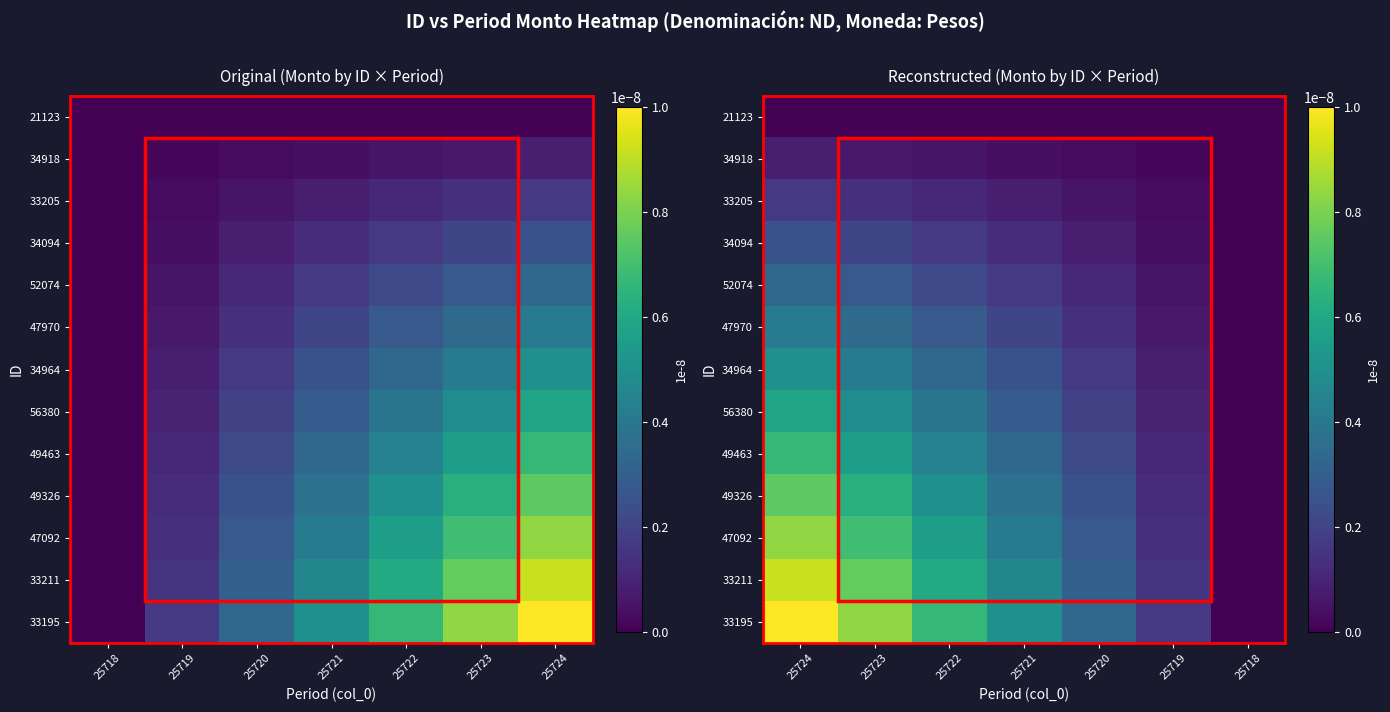

True or false: 52074 has a value of 0.0 at 25720.

False